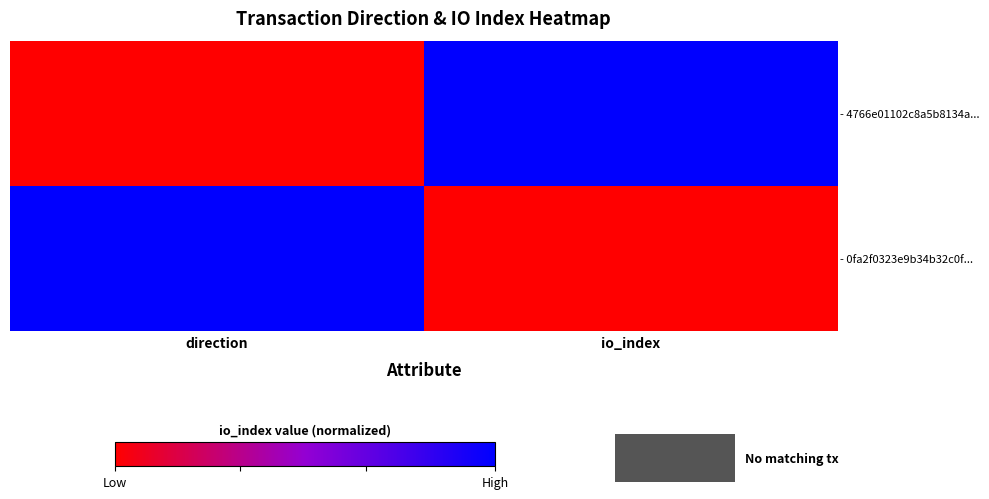

Reading left to right, list all the values displayed in this chart.

- 4766e01102c8a5b8134a...: direction=0	io_index=1
- 0fa2f0323e9b34b32c0f...: direction=1	io_index=0